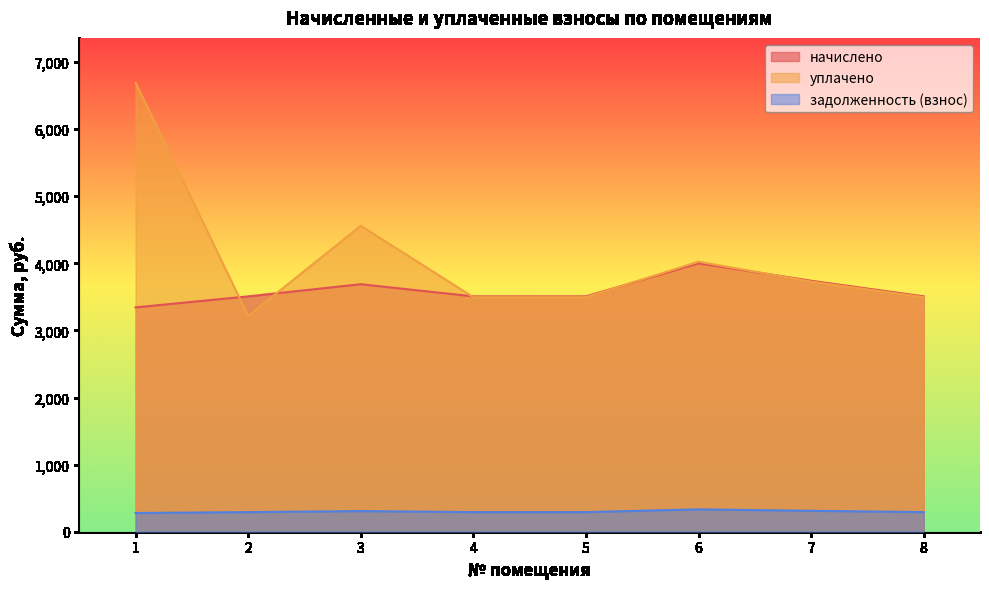

Reading left to right, what are all the values shown in this chart?

начислено: 3343.7	3507.8	3689.3	3507.8	3507.8	4000.3	3741.1	3507.8
уплачено: 6691.9	3215.5	4560.4	3495.7	3495.7	4024.8	3728.1	3495.7
задолженность (взнос): 279.1	292.3	307.4	292.3	292.3	333.4	311.8	292.3